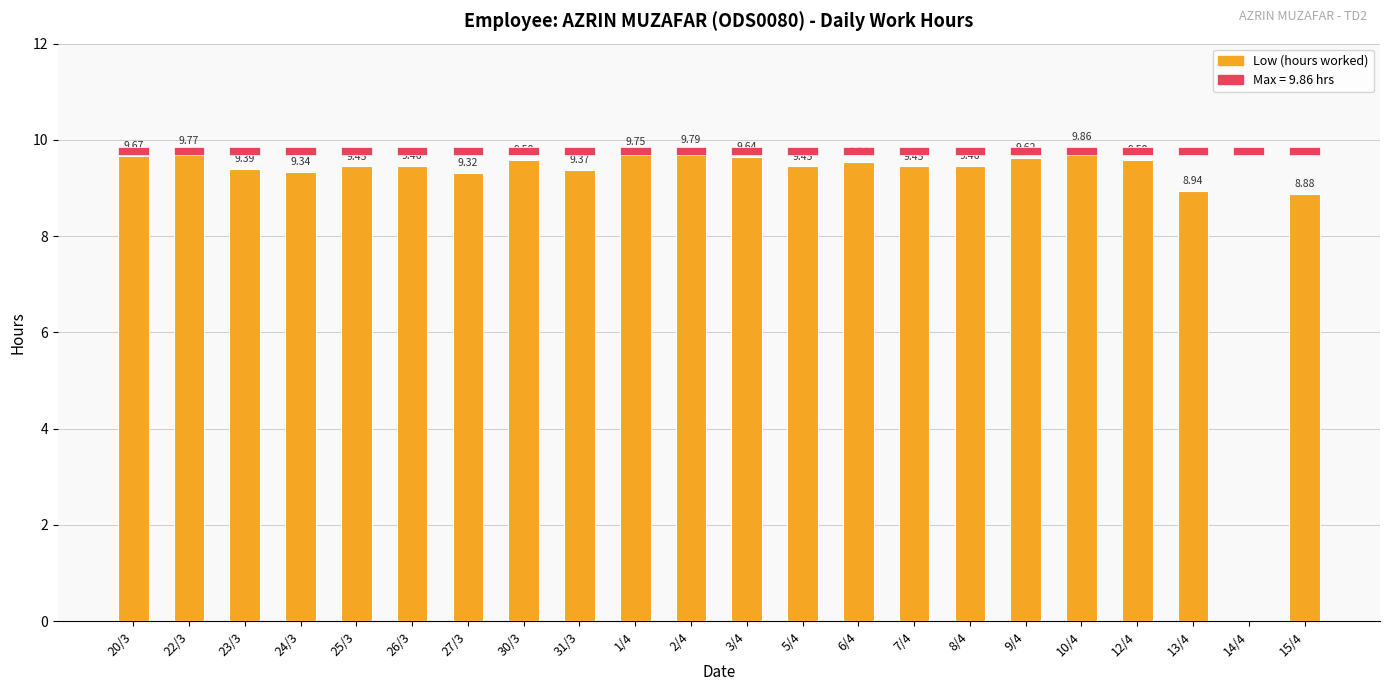

At which label is Low (hours worked) closest to 4?

14/4